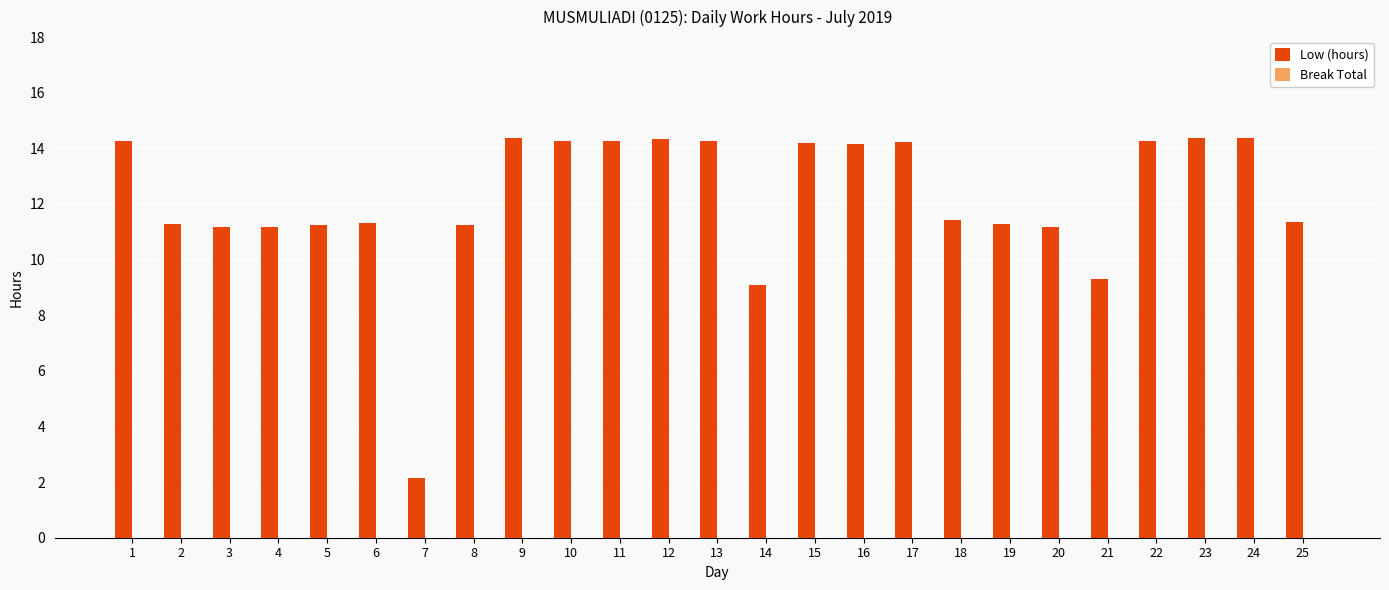

What is the maximum value shown in the chart?

14.4